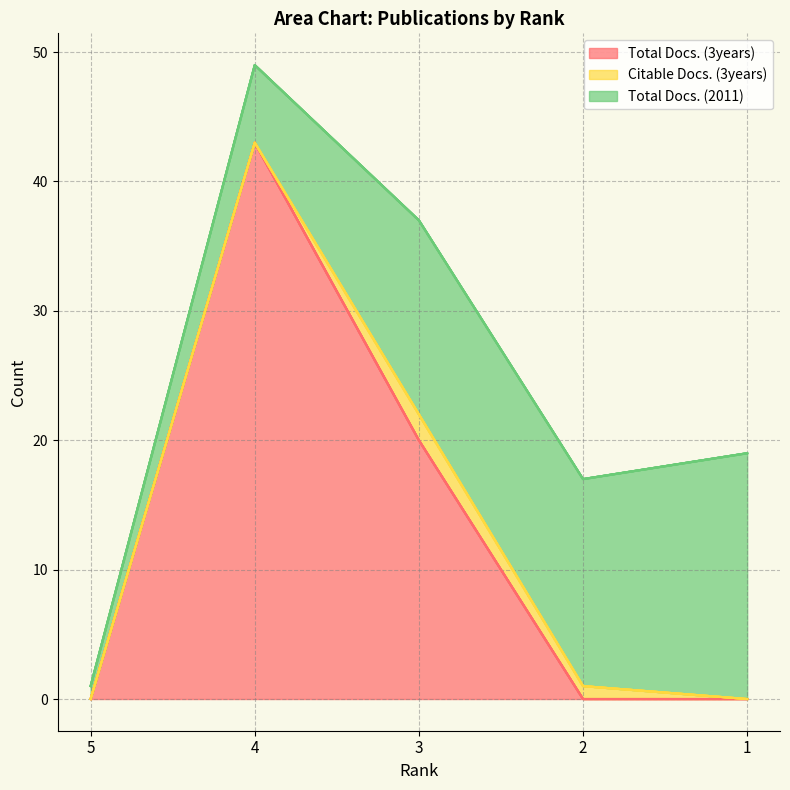

How many lines are shown in the chart?

3